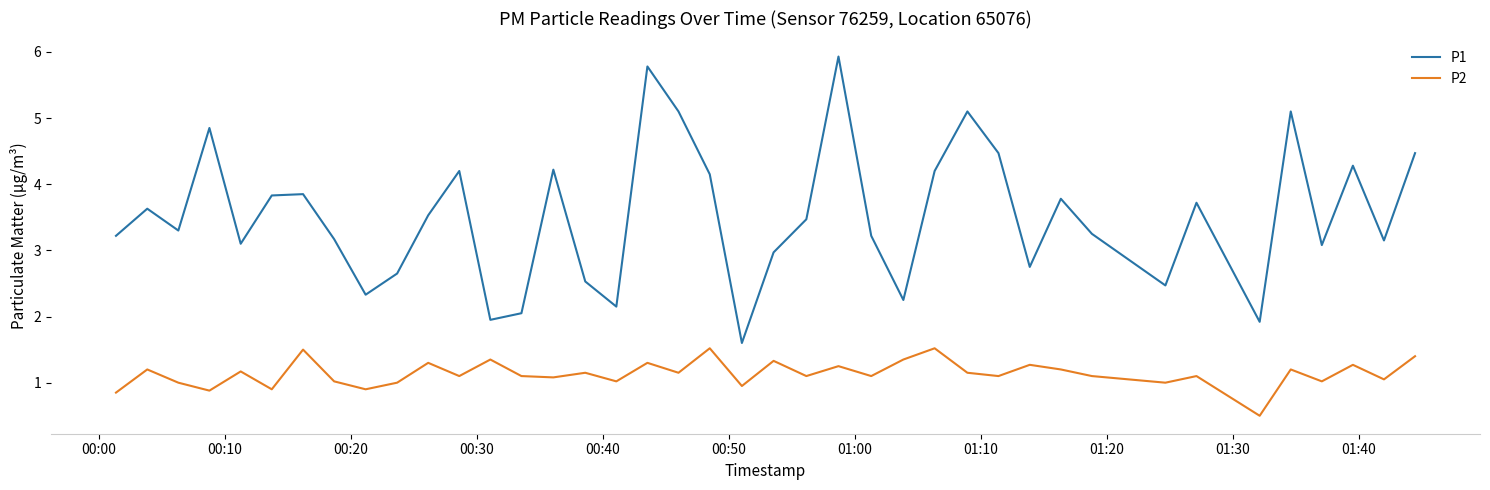

What is the smallest value displayed?

0.5